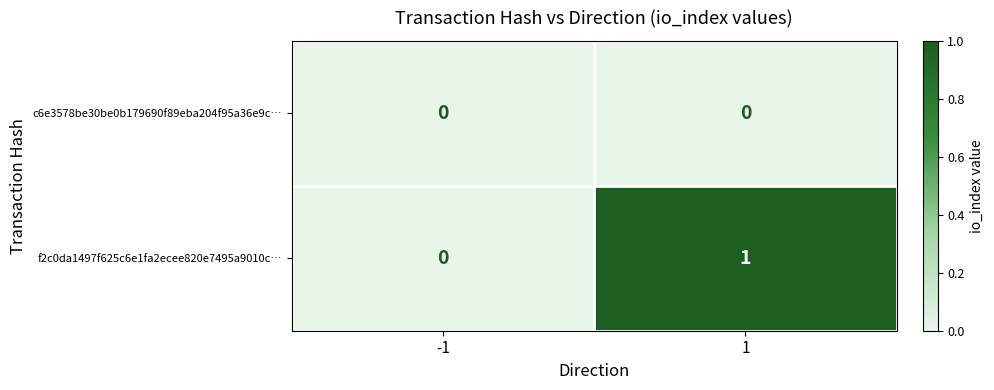

At which category does the chart reach its peak across all series?

1